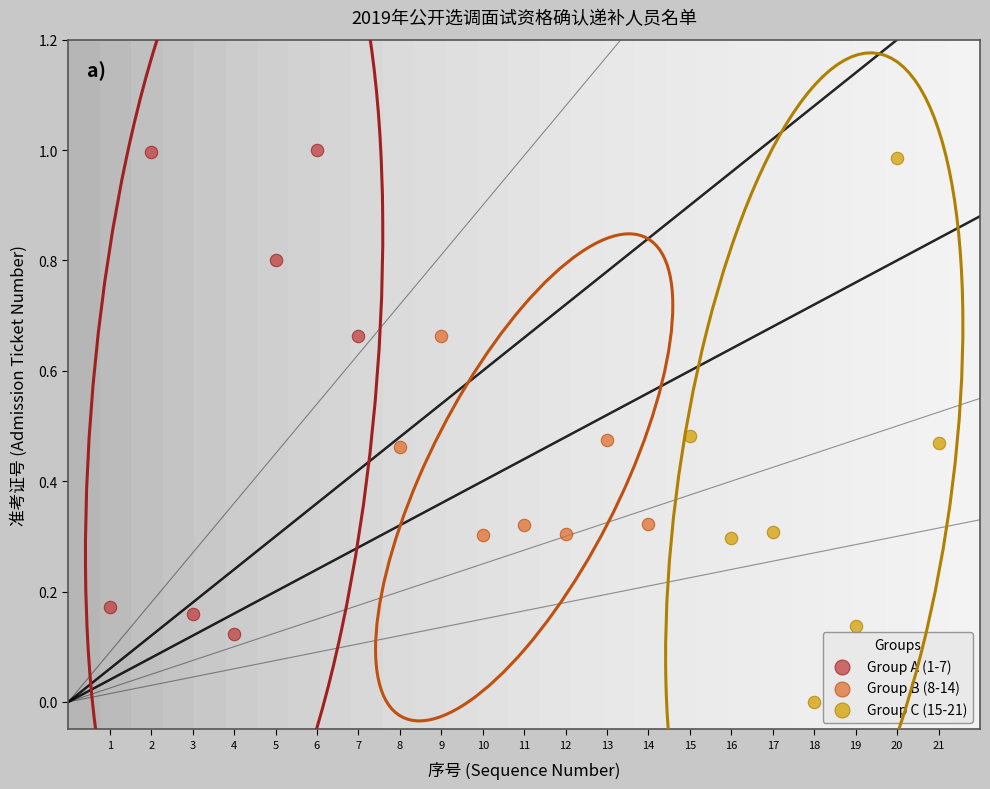

Which series has the largest Y range (max minus min)?

Group C (15-21)